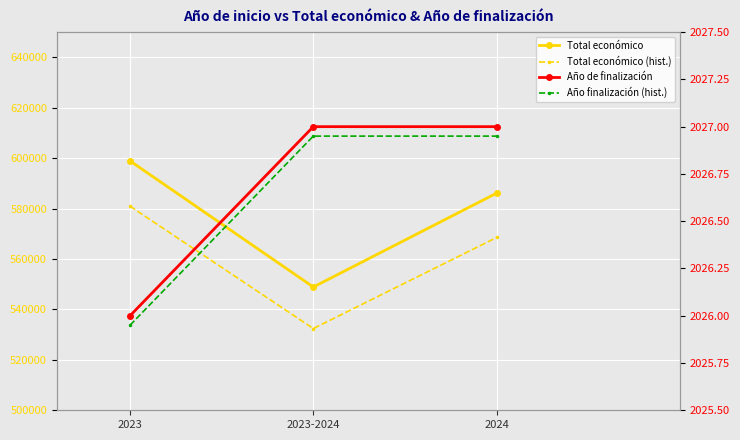

Reading right to left, extract all data points from this chart.

Total económico: 2024=586120.0	2023-2024=548889.0	2023=598909.0
Total económico (hist.): 2024=568536.4	2023-2024=532422.3	2023=580941.7
Año de finalización: 2024=2027.0	2023-2024=2027.0	2023=2026.0
Año finalización (hist.): 2024=2027.0	2023-2024=2027.0	2023=2026.0